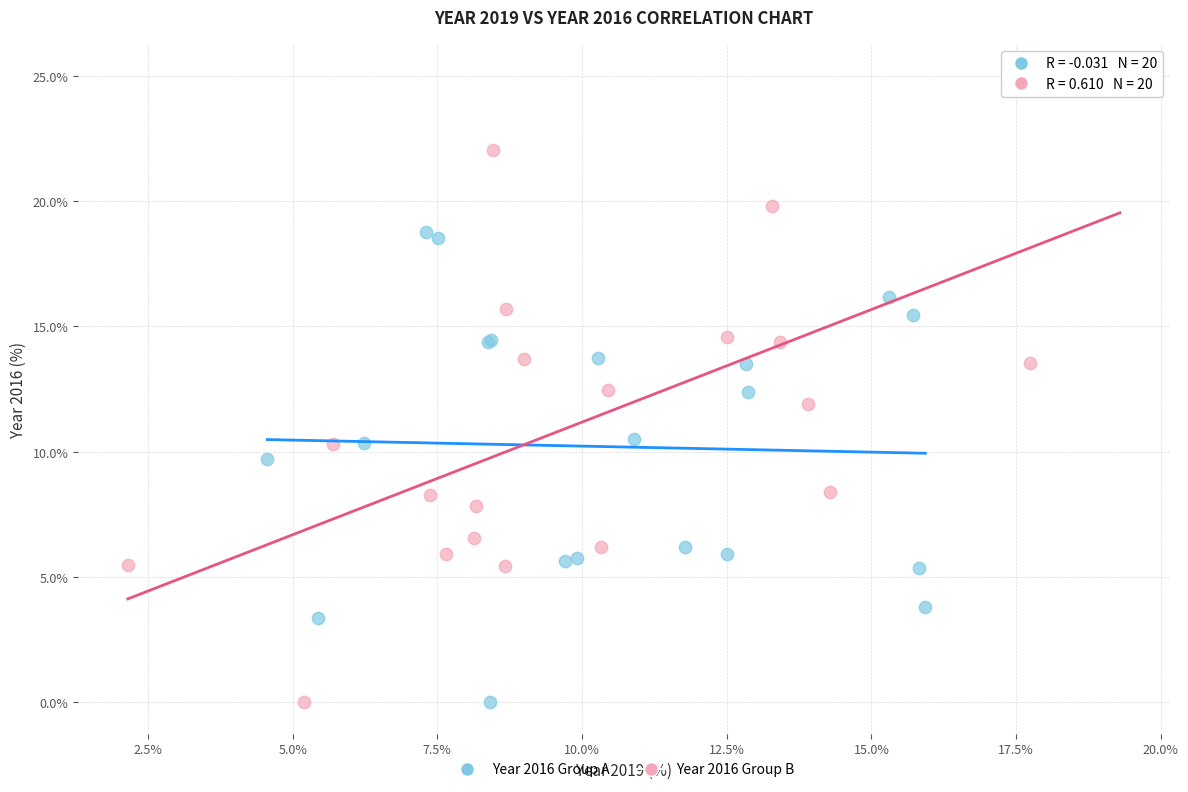

What are all the series names shown in the legend?

Year 2016 Group A, Year 2016 Group B